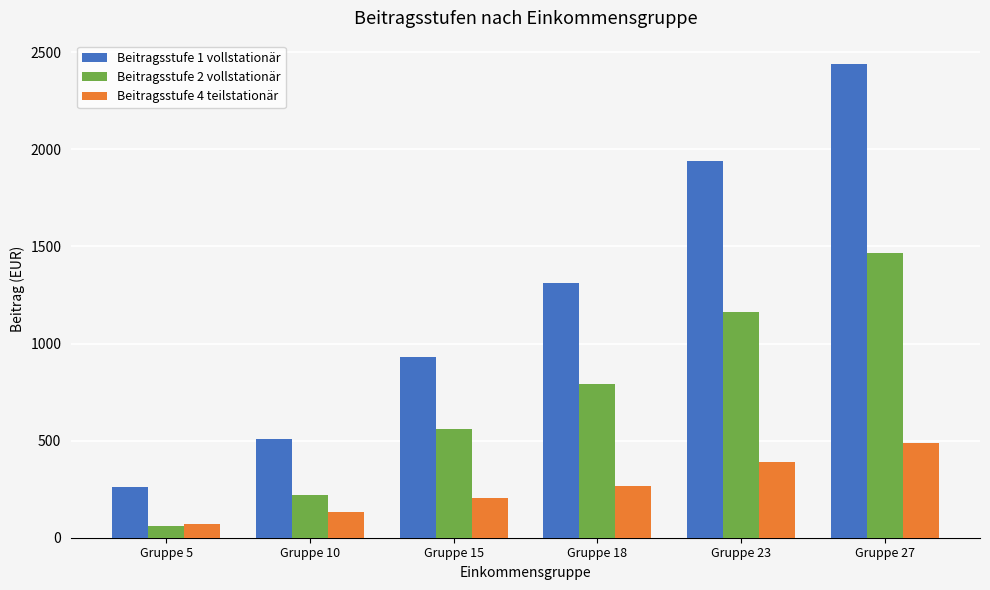

At which label does Beitragsstufe 2 vollstationär reach its minimum?

Gruppe 5